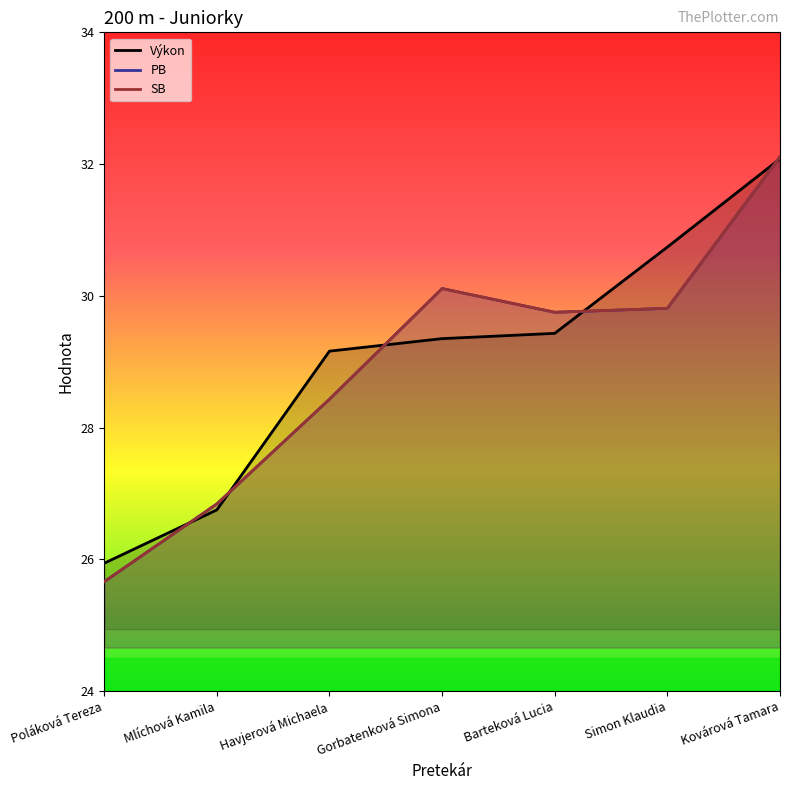

What is the difference between the maximum and minimum values in the SB series?

6.4